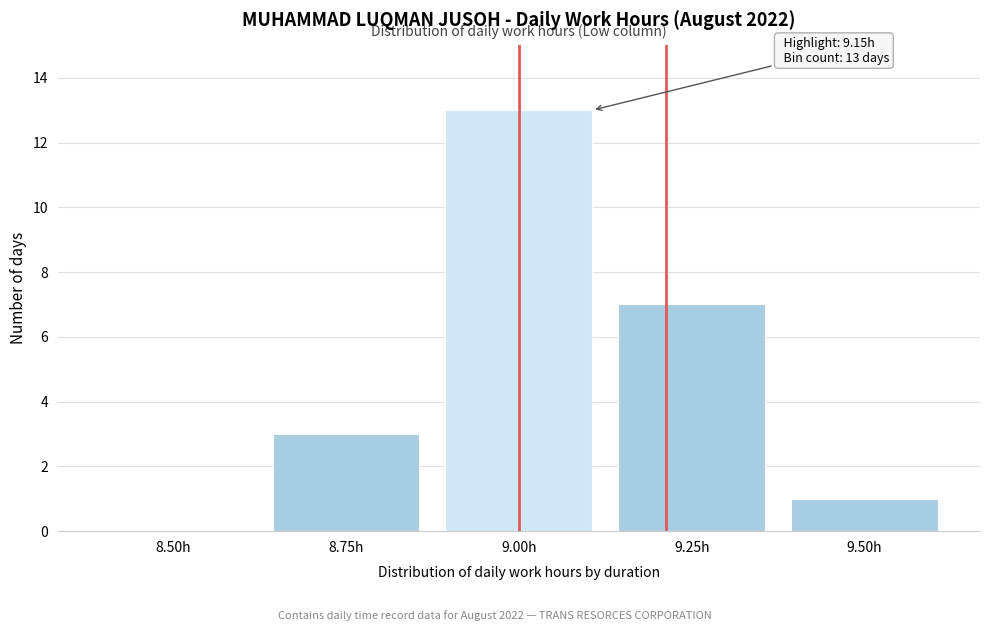

Reading left to right, extract all data points from this chart.

8.50h=0	8.75h=3	9.00h=13	9.25h=7	9.50h=1